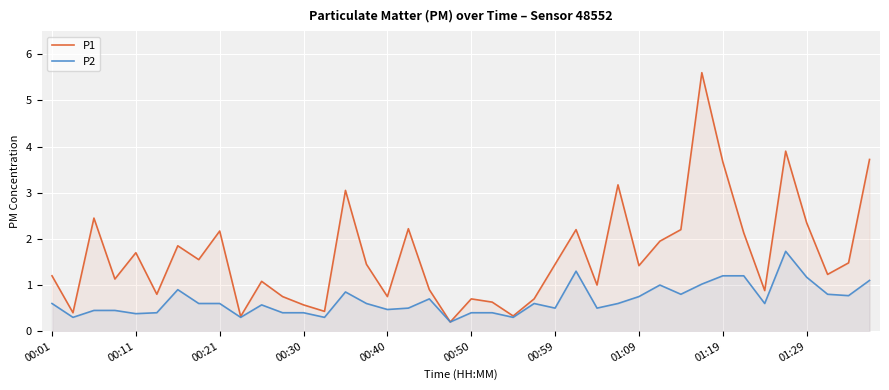

Count the number of data series in this chart.

2